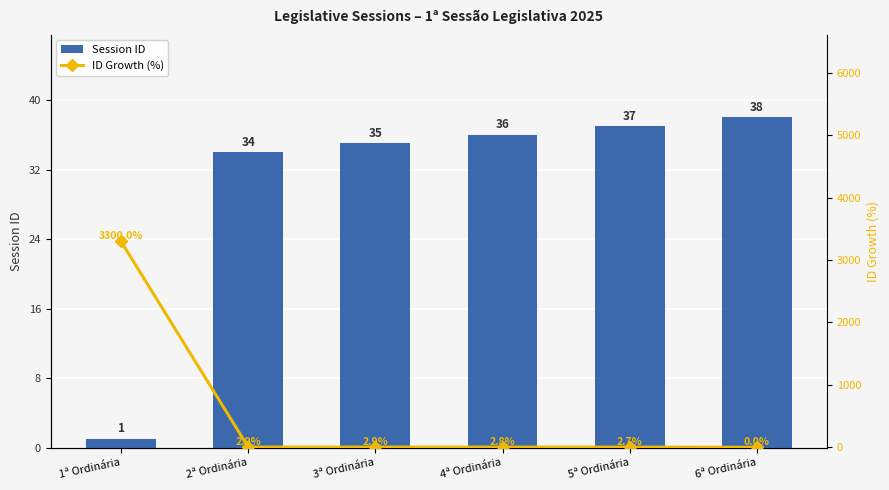

What is the difference between the second highest and minimum values in the Session ID series?

36